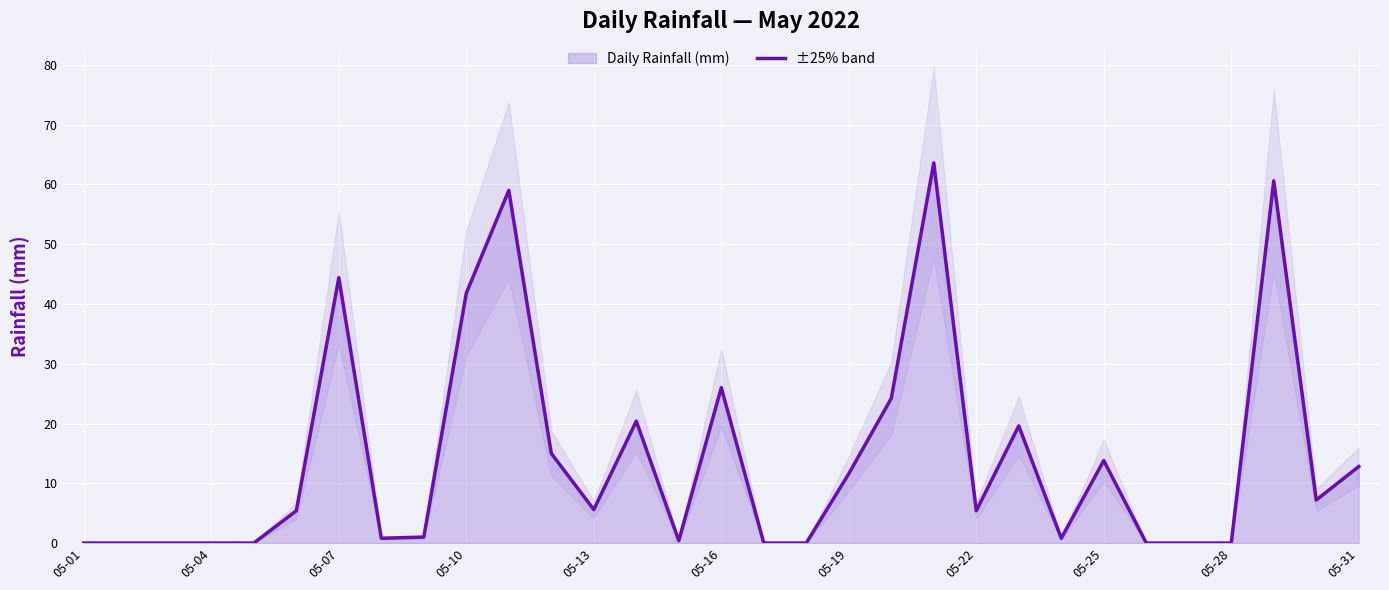

What is the difference between the values at 21 and 26?

5.4